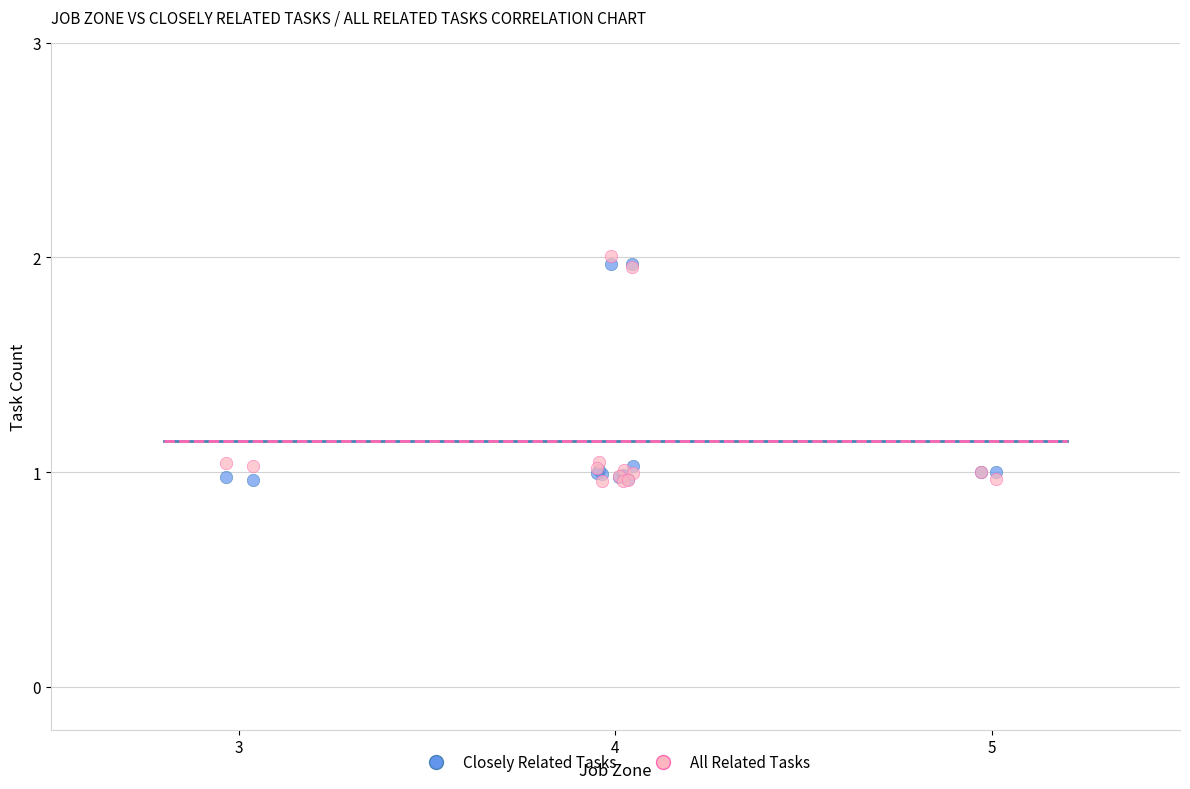

Which series contains the highest Y value?

All Related Tasks